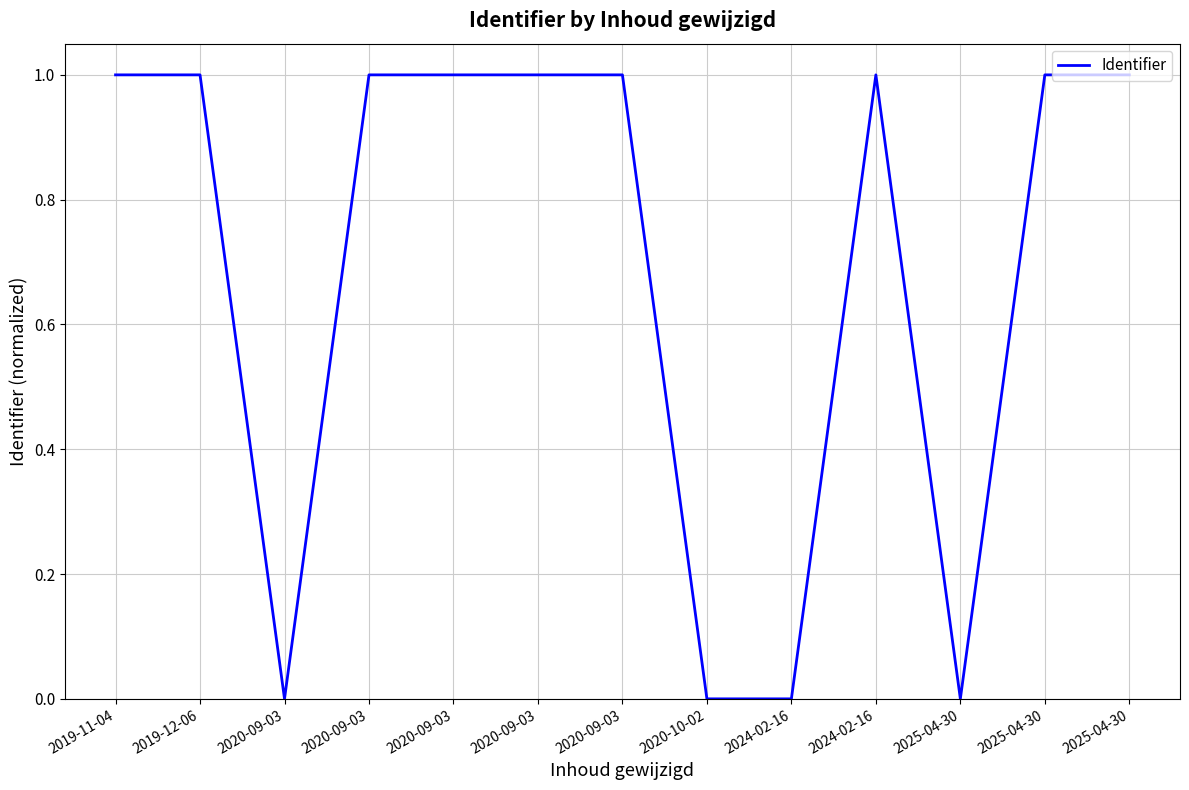

Does the chart display data point markers on the line(s)?

No